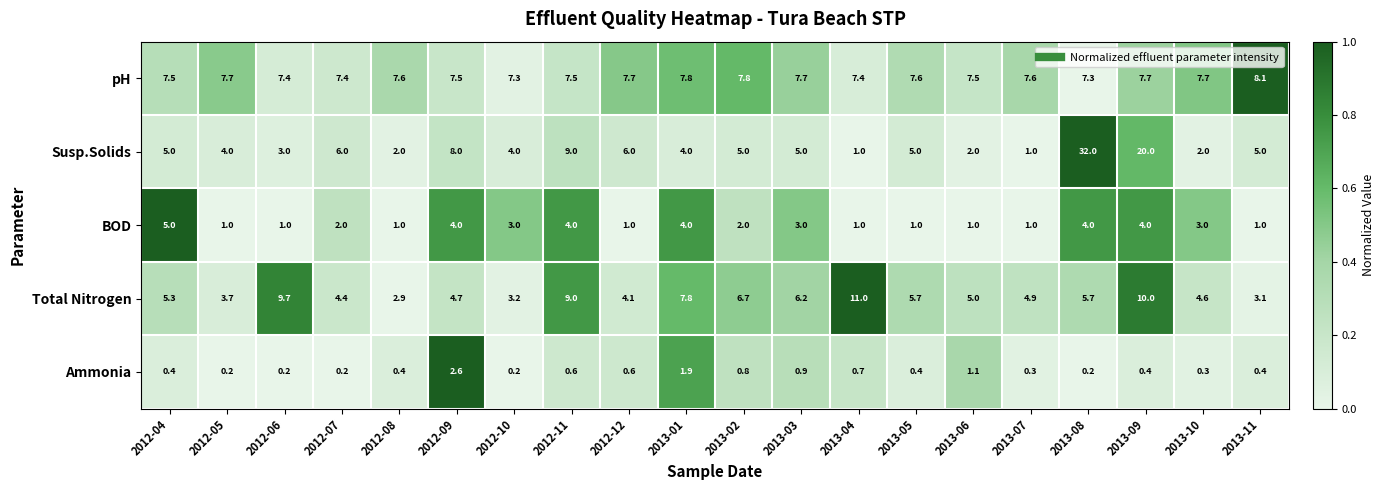

Read the Total Nitrogen value at 2012-06.

9.7